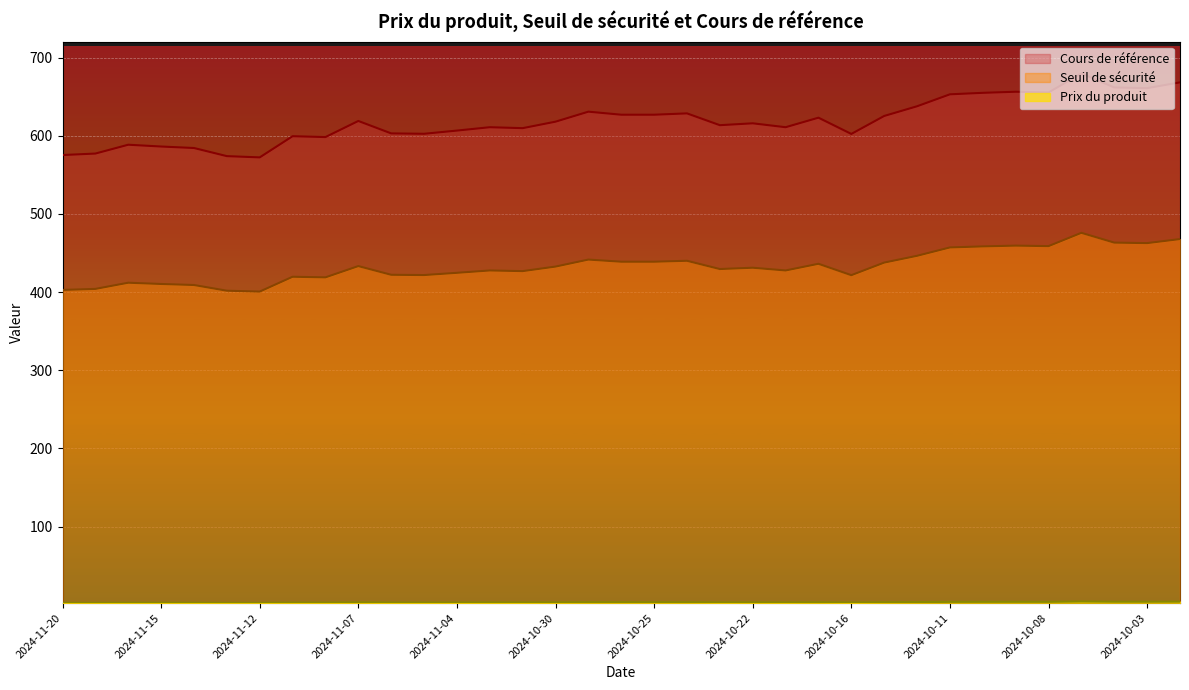

Is the value of Seuil de sécurité at 2024-11-07 greater than the value of Cours de référence at 2024-11-19?

No